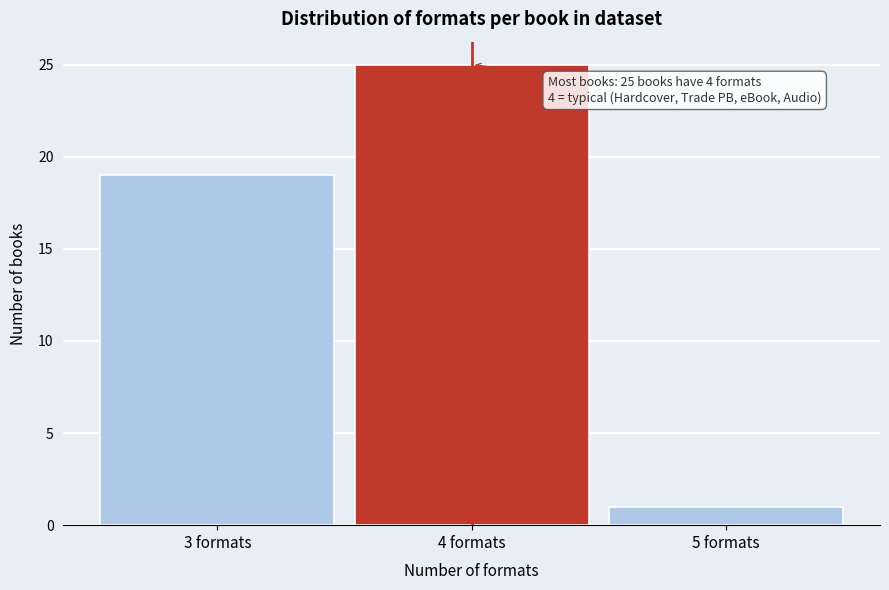

Which range on the x-axis has the tallest bar?

3.5 to 4.5